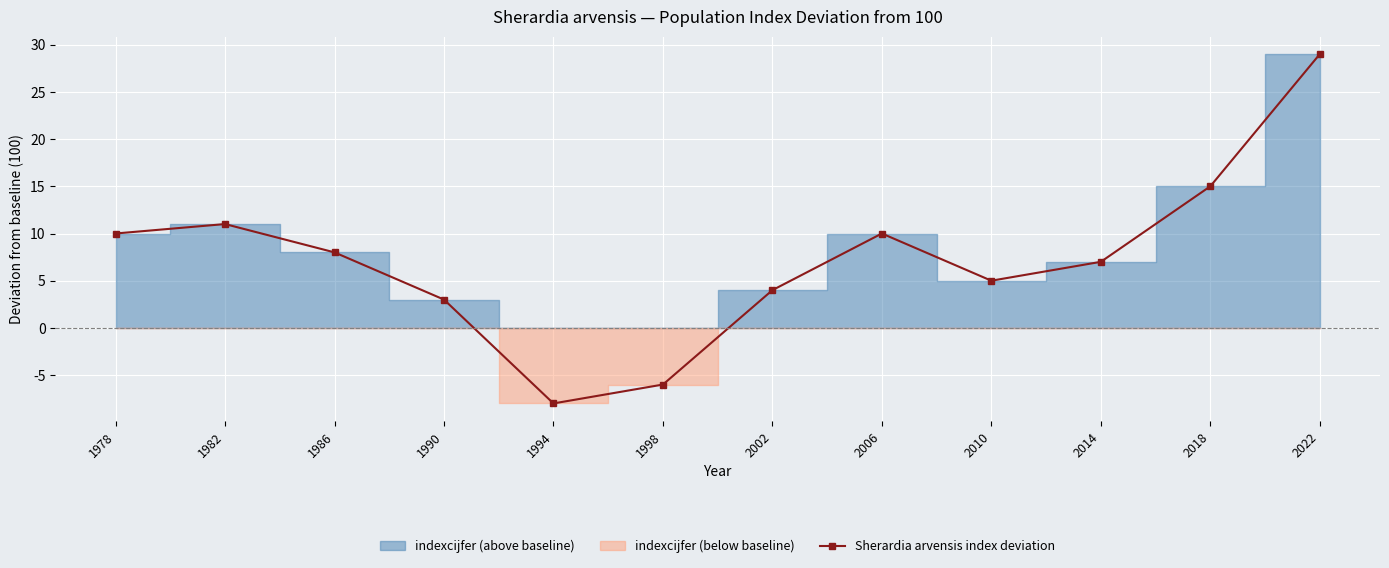

What is the approximate value at 2018?

15